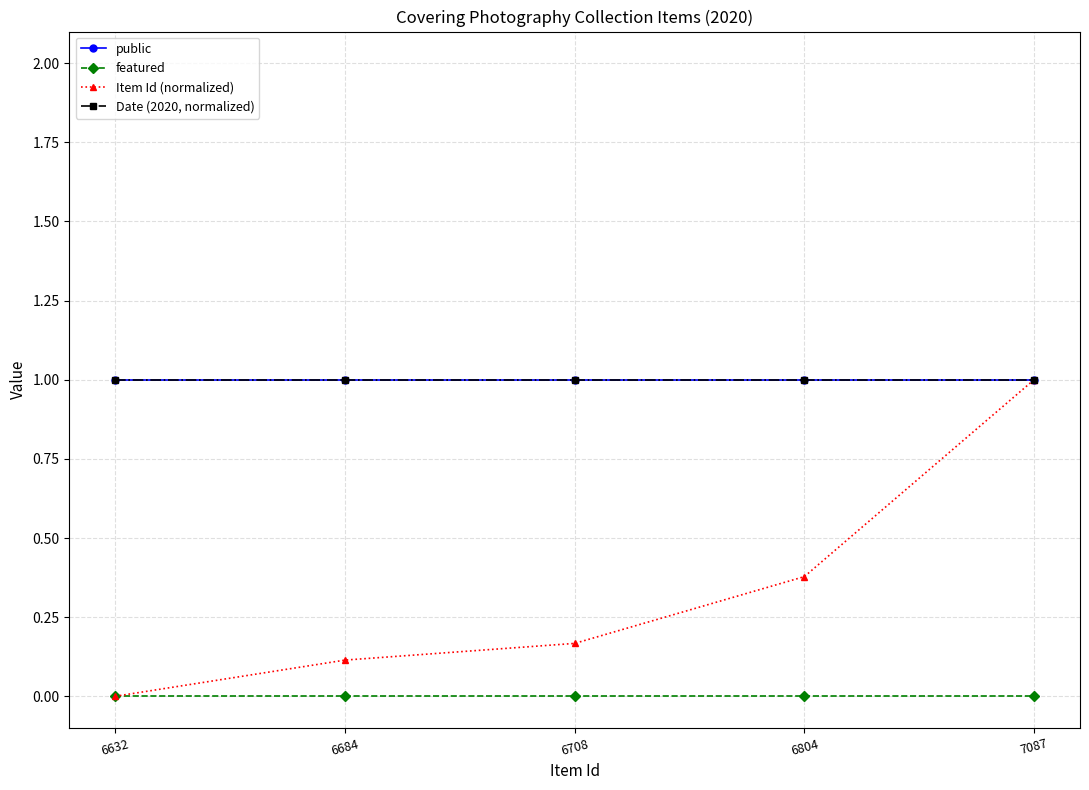

Does the chart have visible grid lines?

Yes